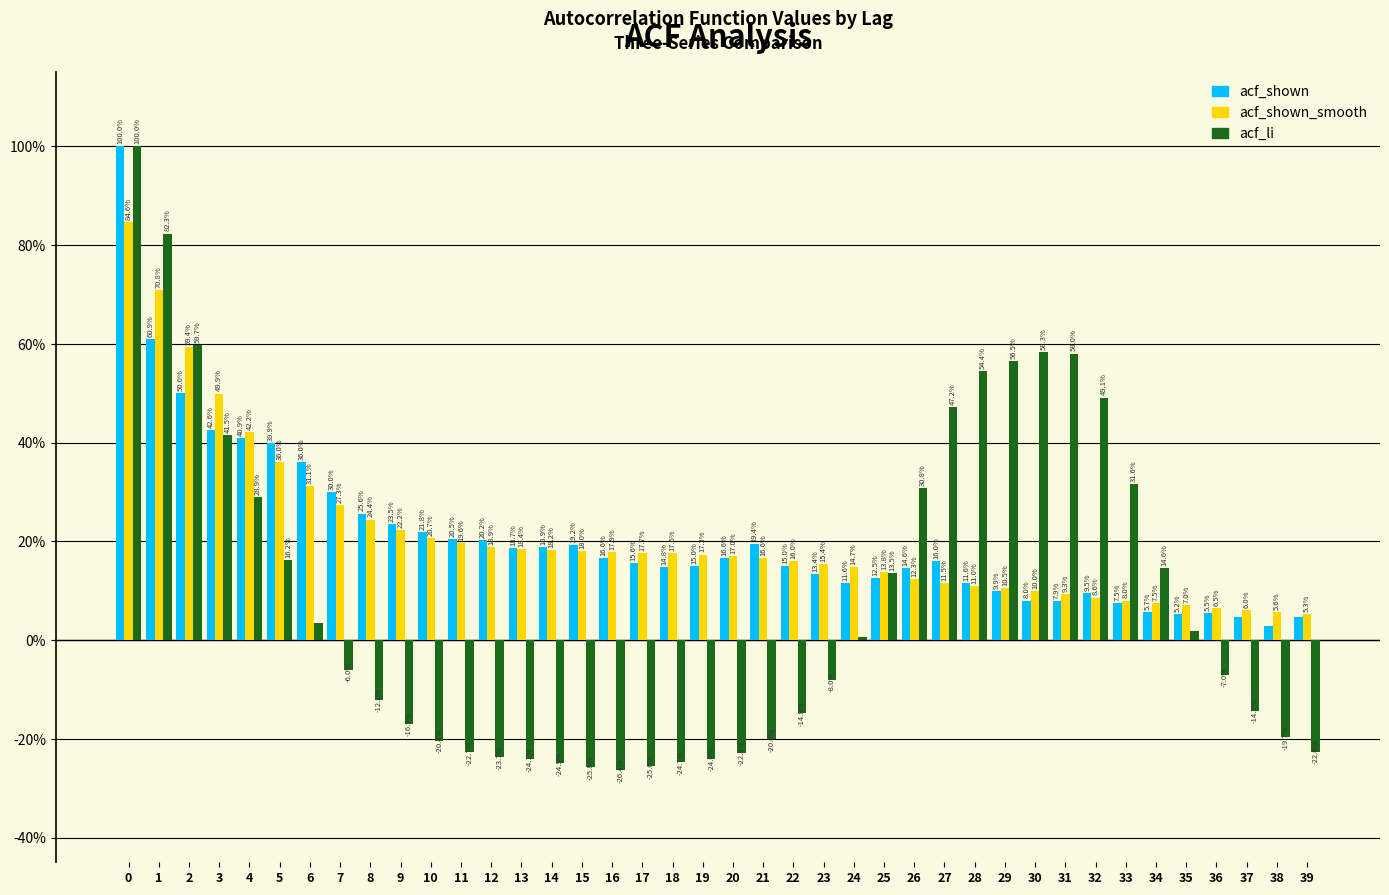

Does the chart contain stacked bars?

No